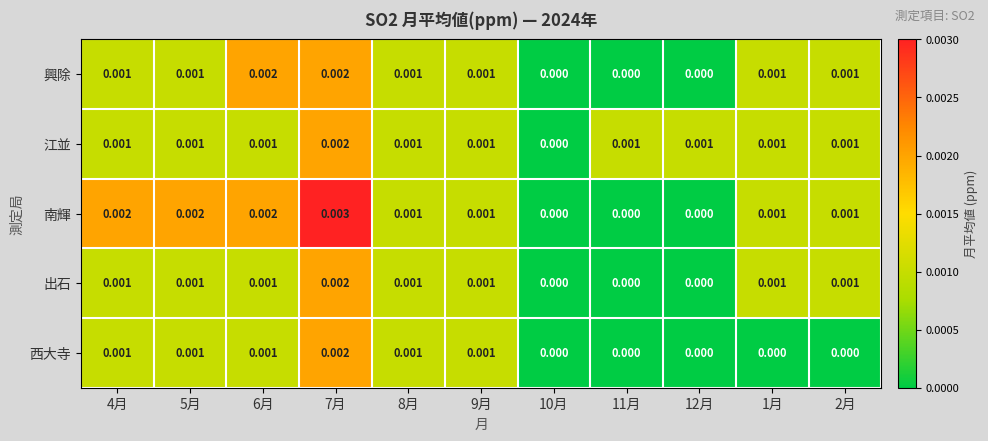

Which series has the largest total across all categories?

南輝